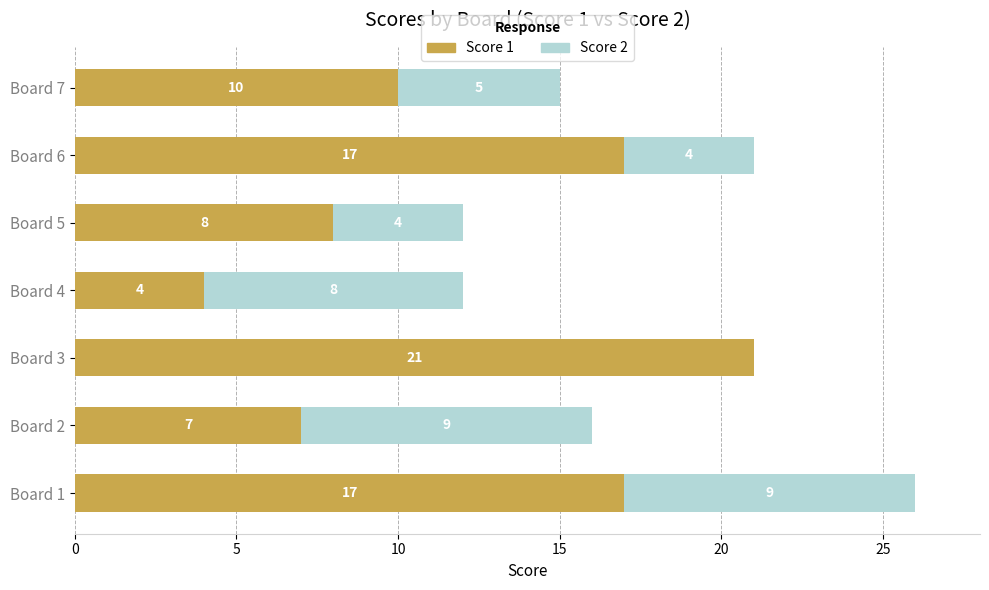

What is the highest value of the Score 1 series?

21